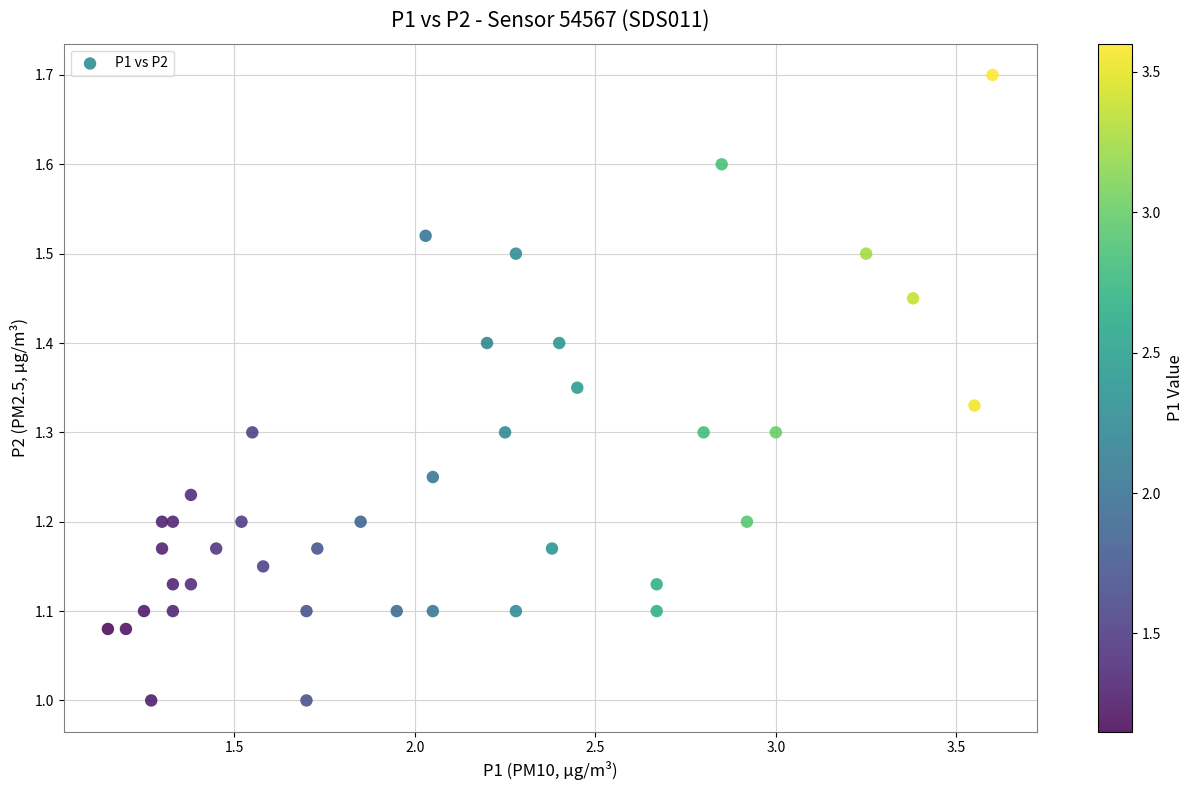

What is the range of Y values (max minus min)?

0.7